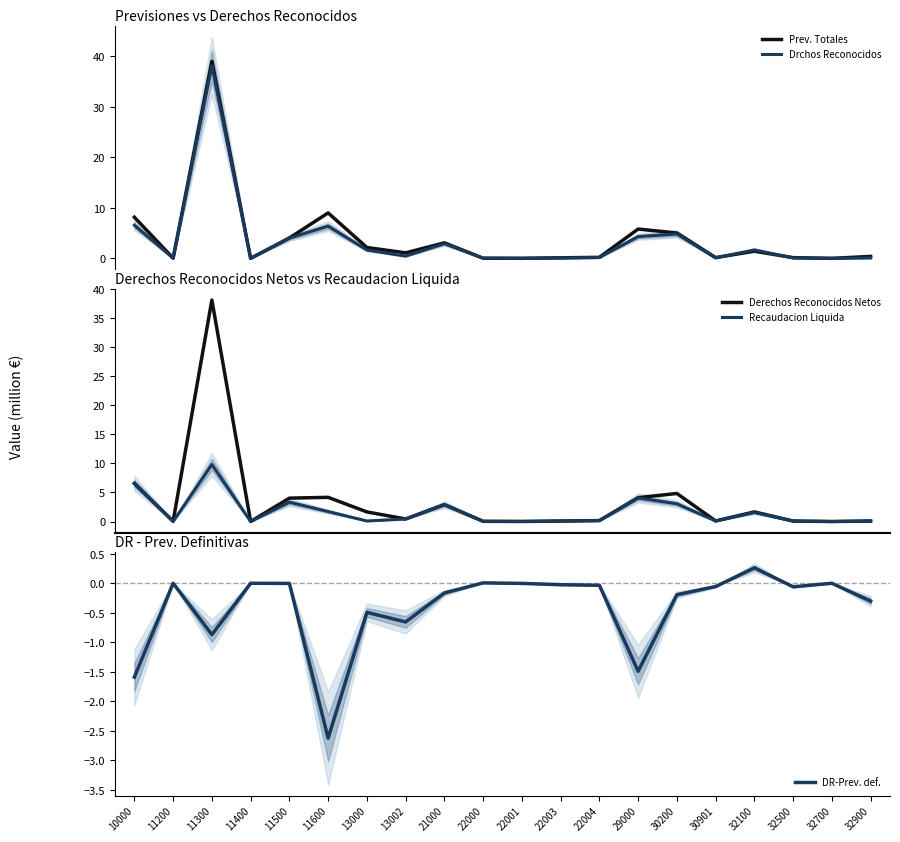

Does the chart have visible grid lines?

No